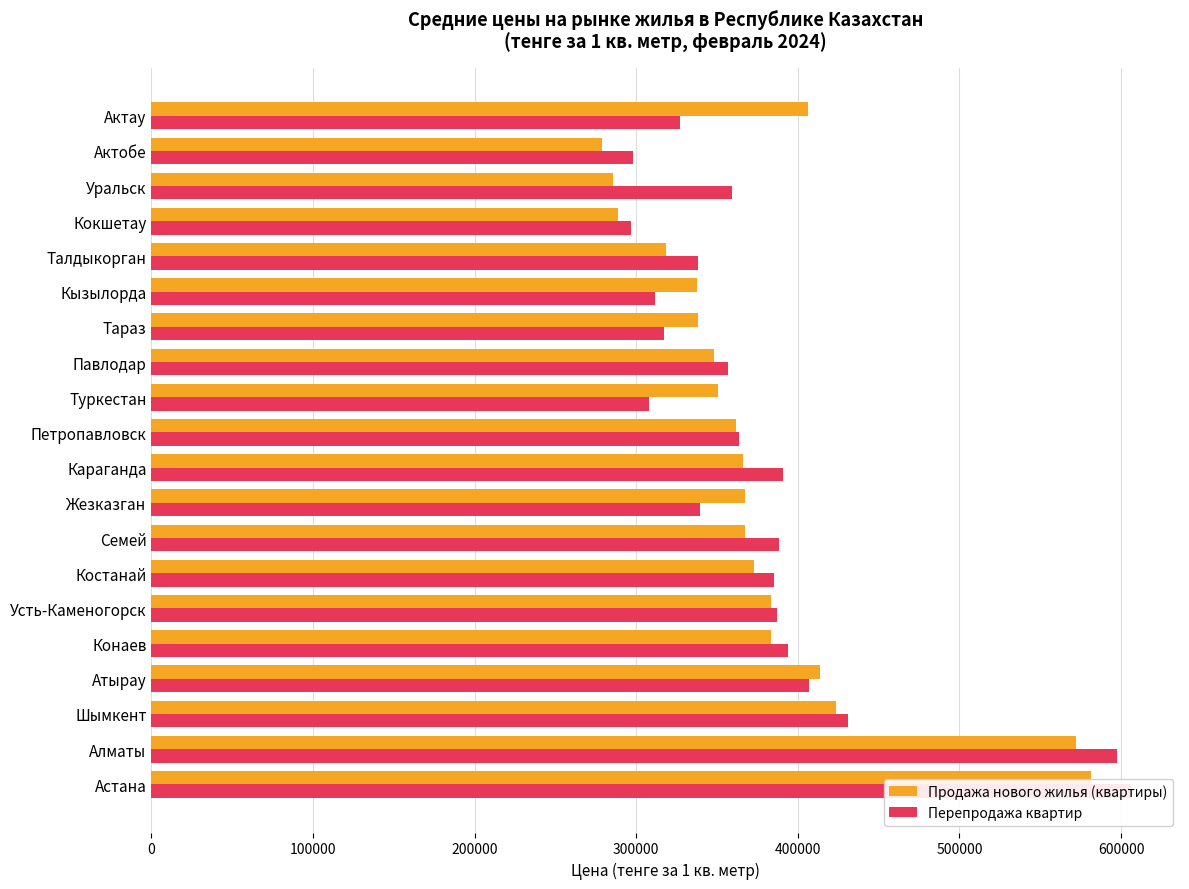

Are the bars grouped side by side (vs. stacked)?

Yes